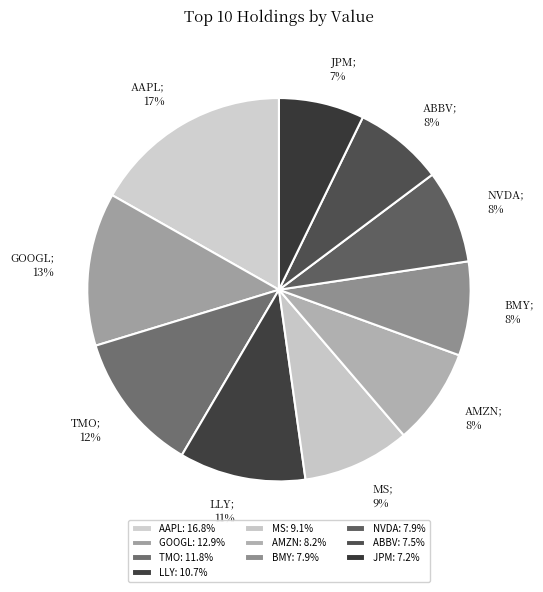

How many segments does this pie chart have?

10